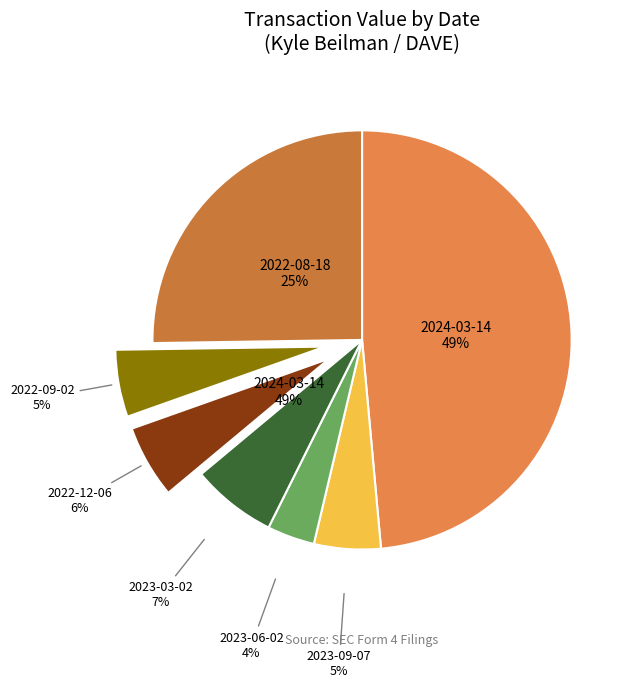

Which category has the smallest portion of the pie?

2023-06-02